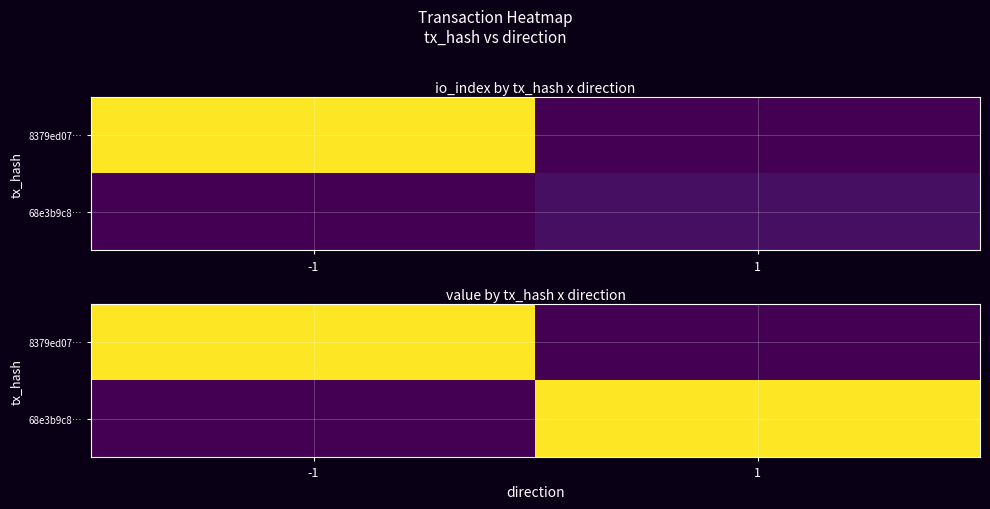

What is the greatest value displayed?

25.5